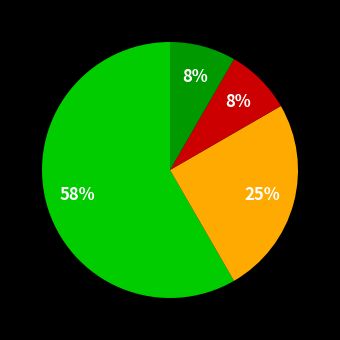

How many slices are in this pie chart?

4